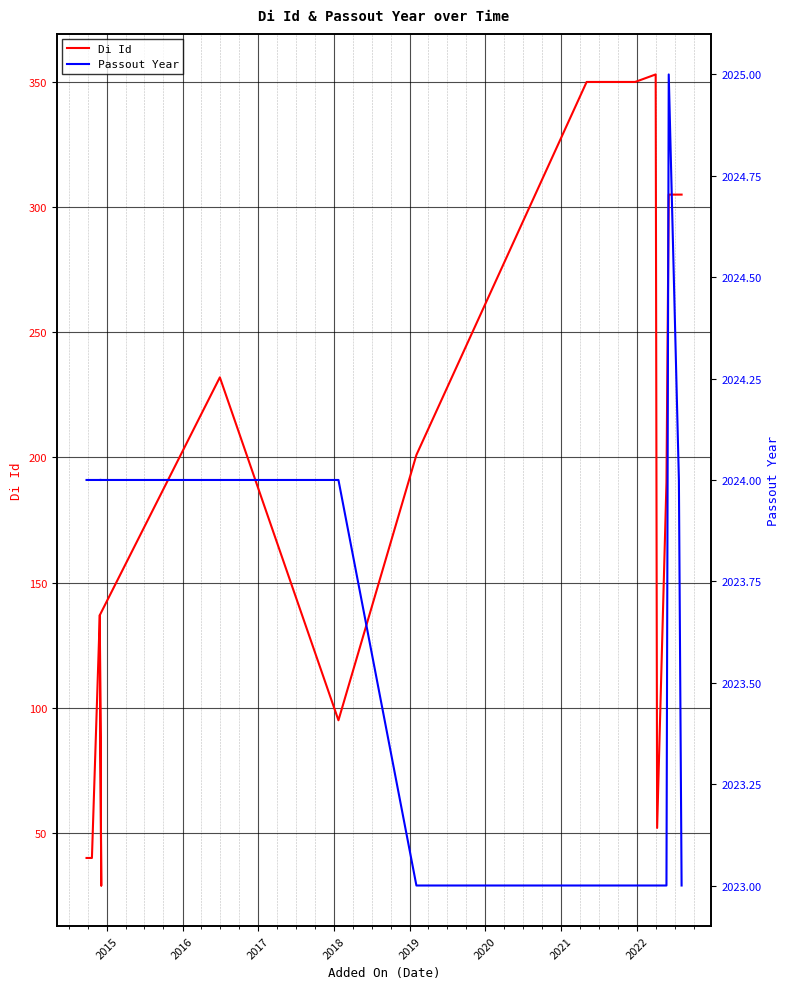

Which series has the largest total across all categories?

Passout Year